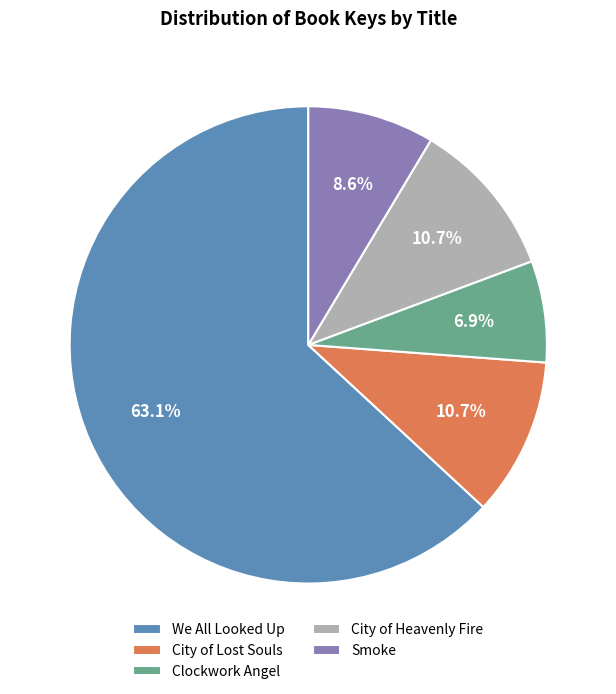

How many segments does this pie chart have?

5